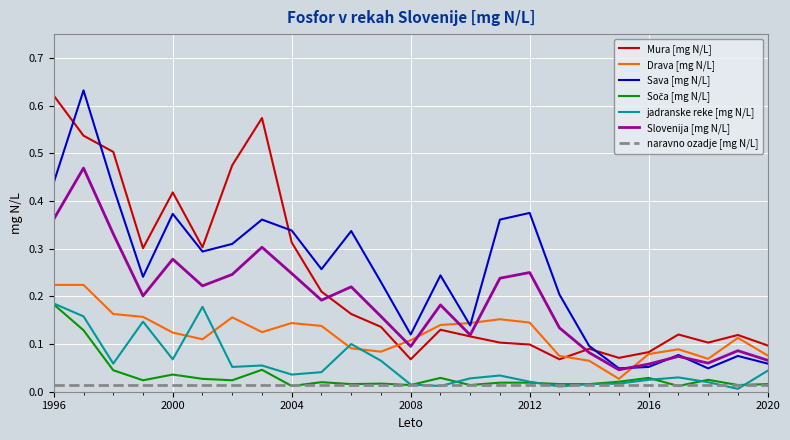

True or false: Sava [mg N/L] and jadranske reke [mg N/L] intersect in this chart.

False